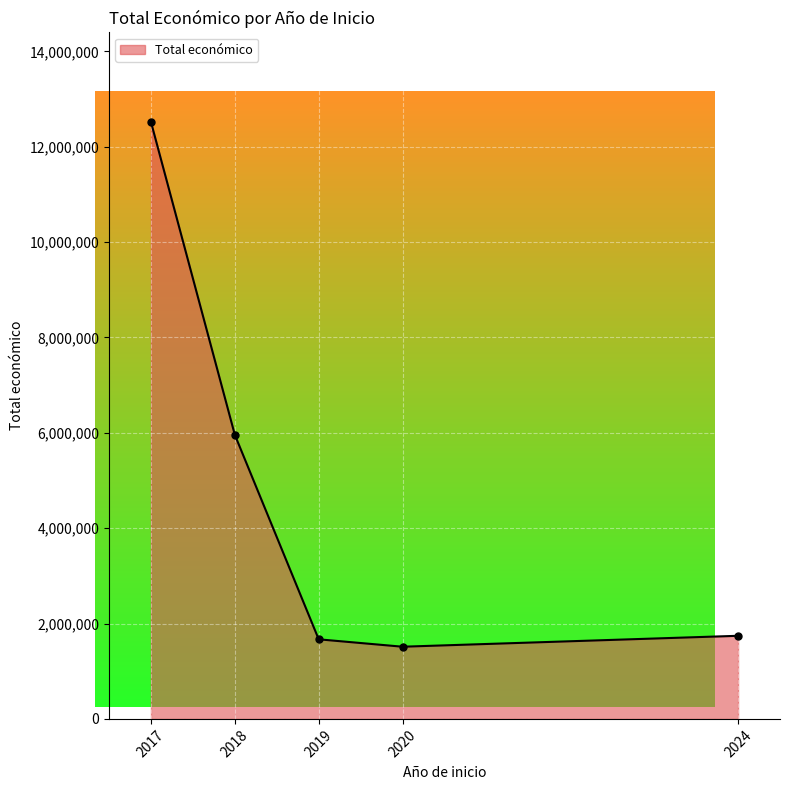

How many series are shown in this chart?

1